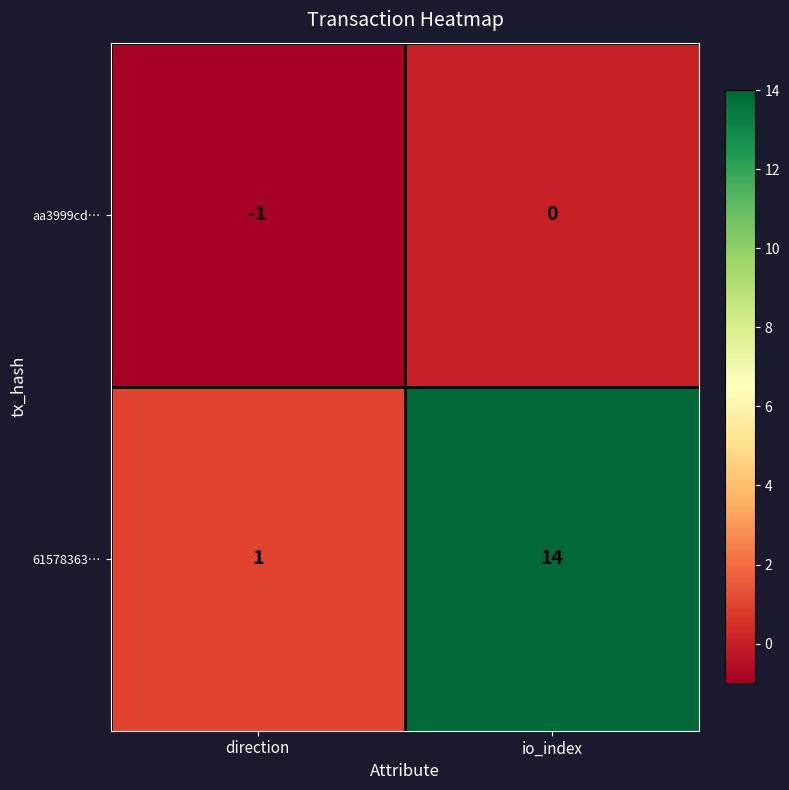

True or false: 61578363… has a value of 2 at direction.

False